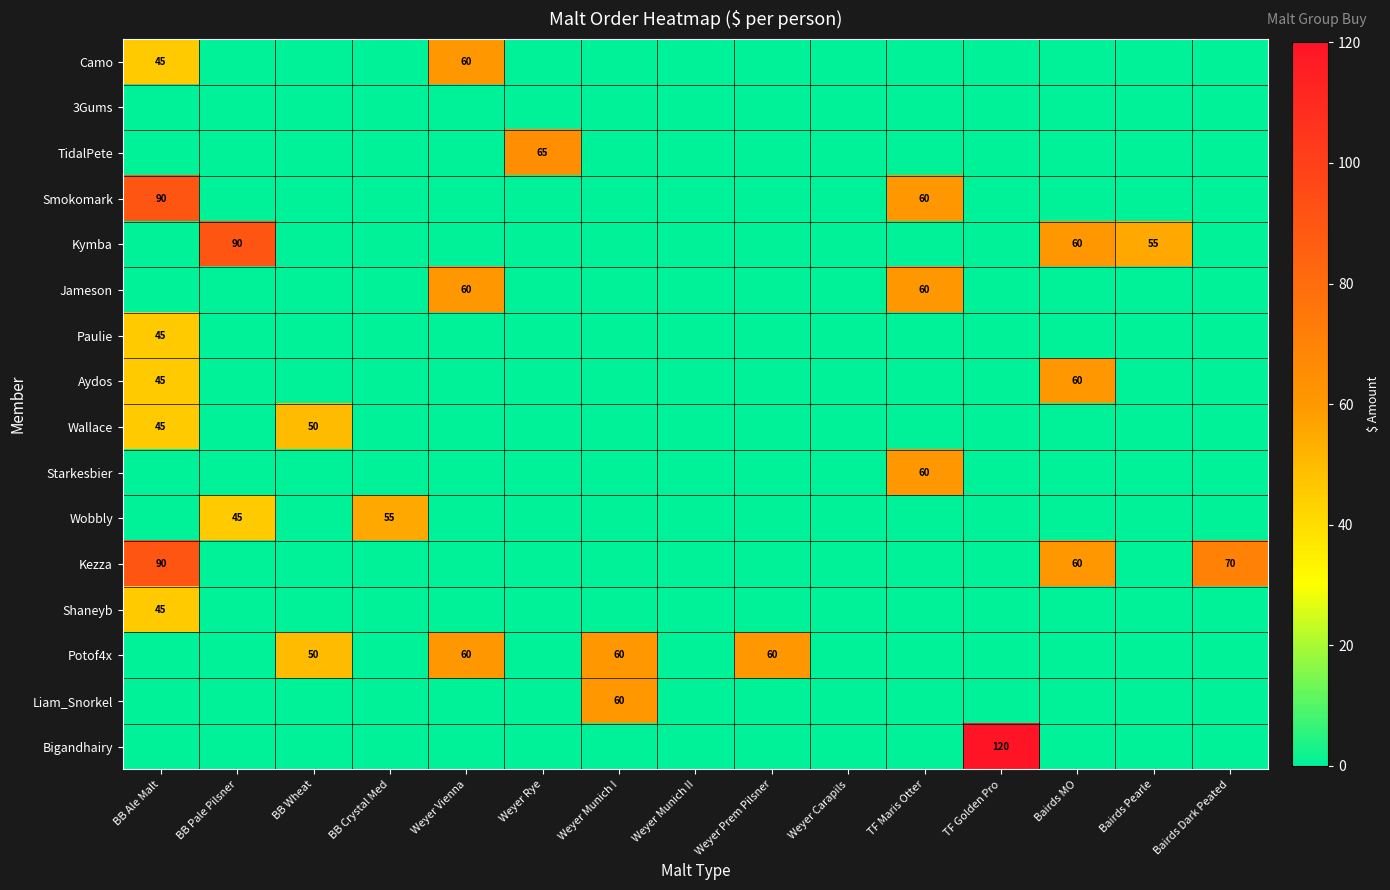

The value of Kezza at BB Ale Malt is 90. True or false?

True